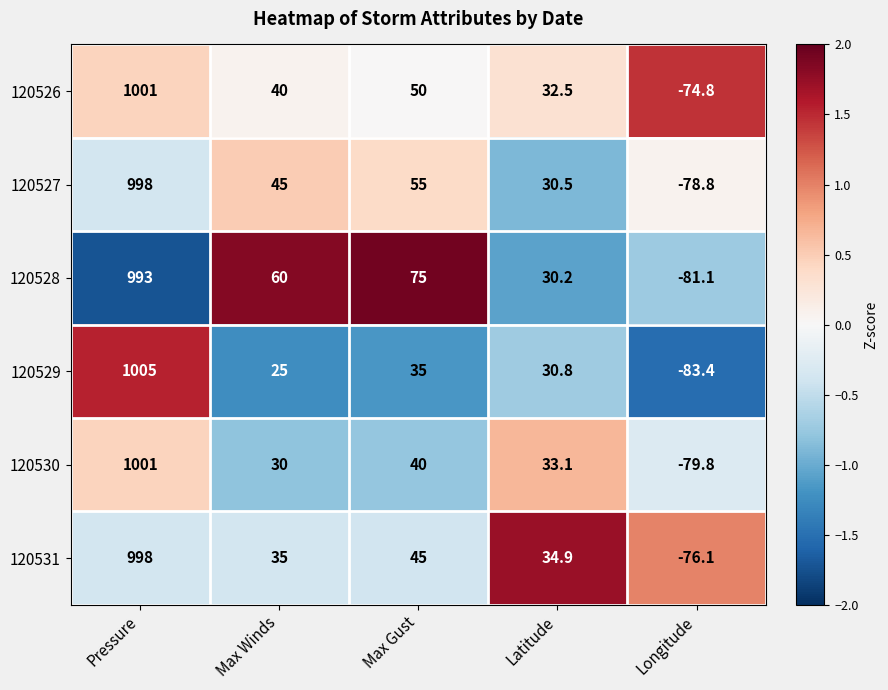

What is the total value across all series at Pressure?

5996.0